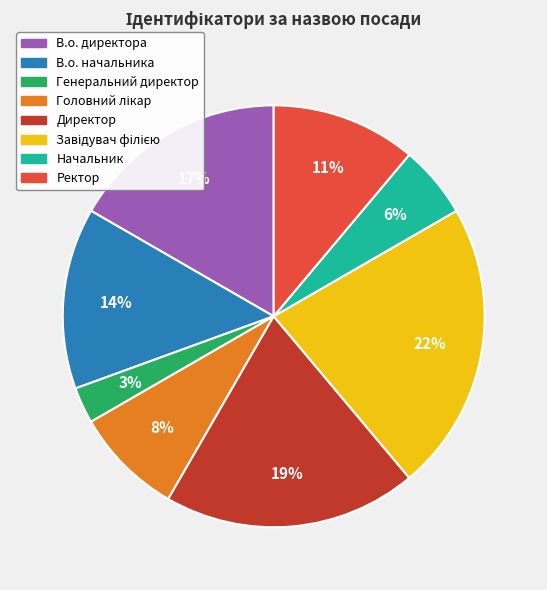

Is it true that Директор is 29% of the pie?

False